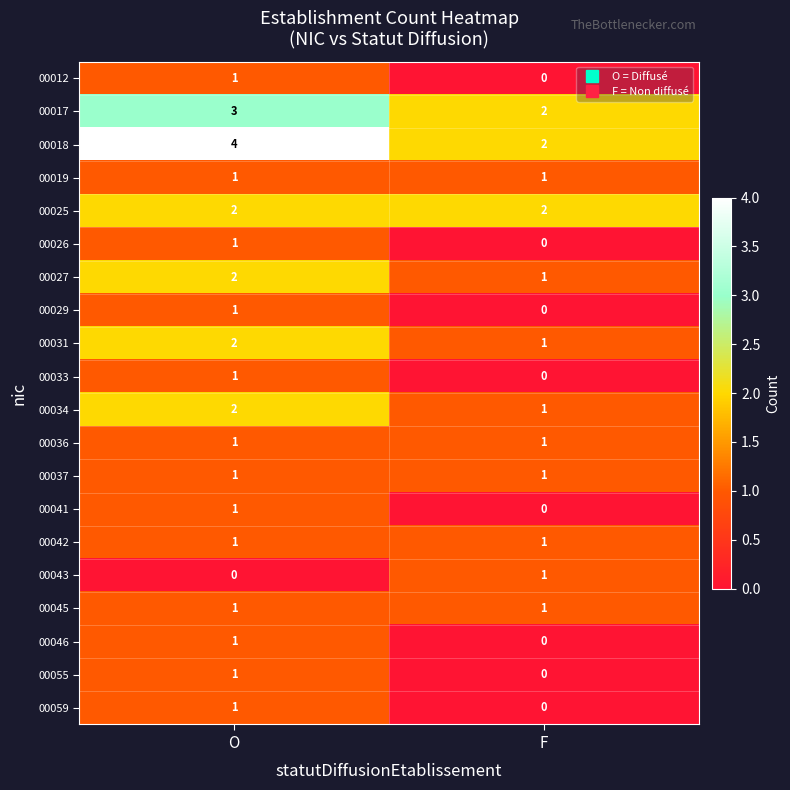

How many series are shown in this chart?

20